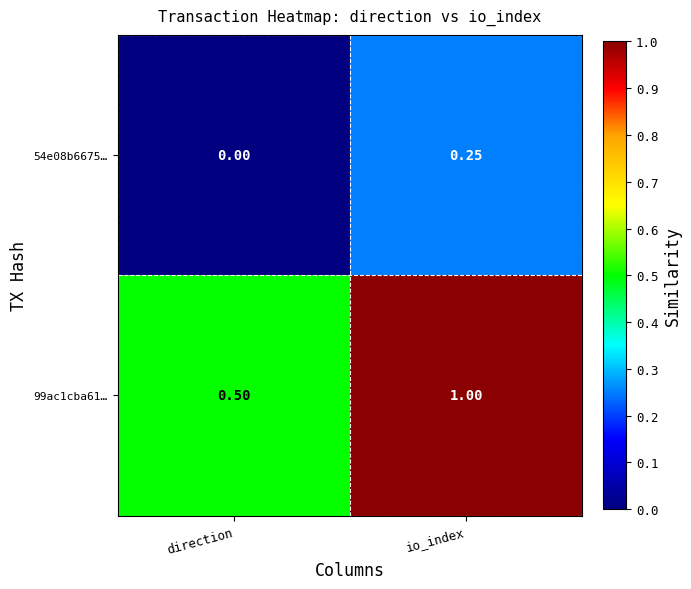

List the labels in order of 54e08b6675… value, smallest first.

direction, io_index